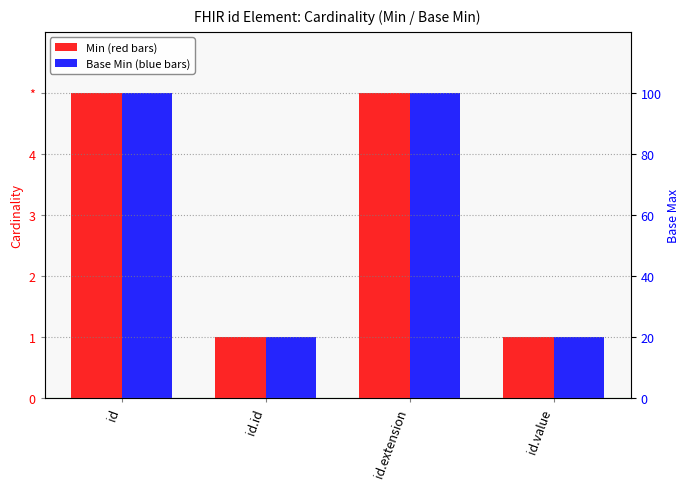

What is the difference between the second highest and minimum values in the Base Min (blue bars) series?

4